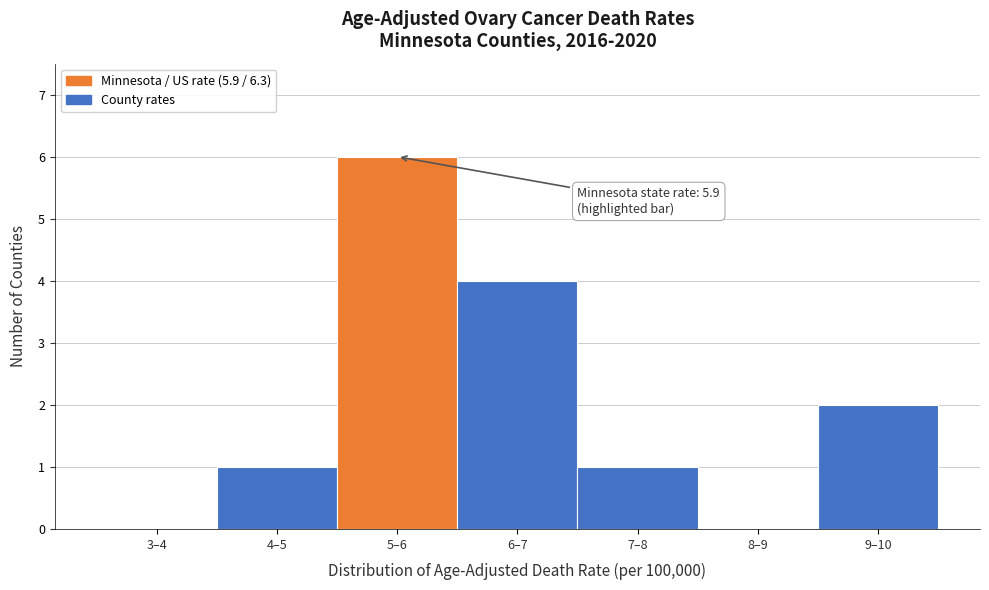

Reading left to right, extract all data points from this chart.

3–4=0	4–5=1	5–6=6	6–7=4	7–8=1	8–9=0	9–10=2